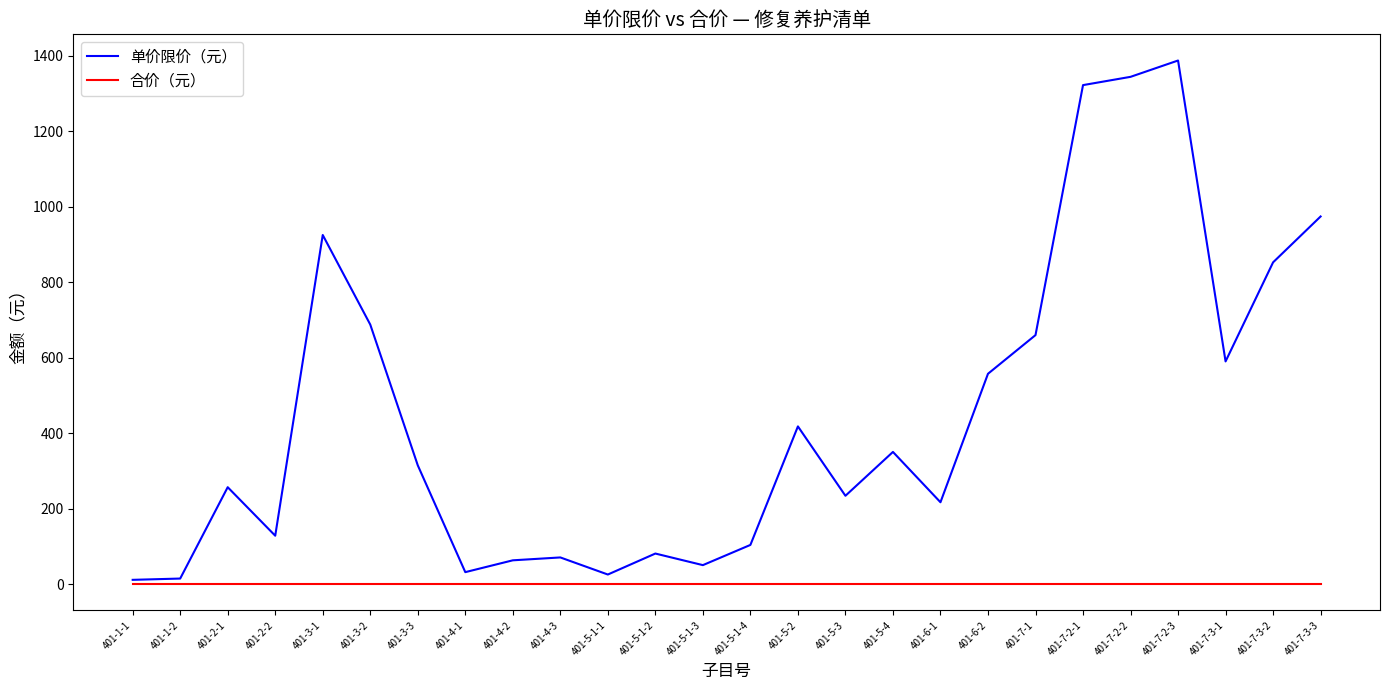

The 合价（元） series shows 0.0 at 401-7-1. True or false?

True